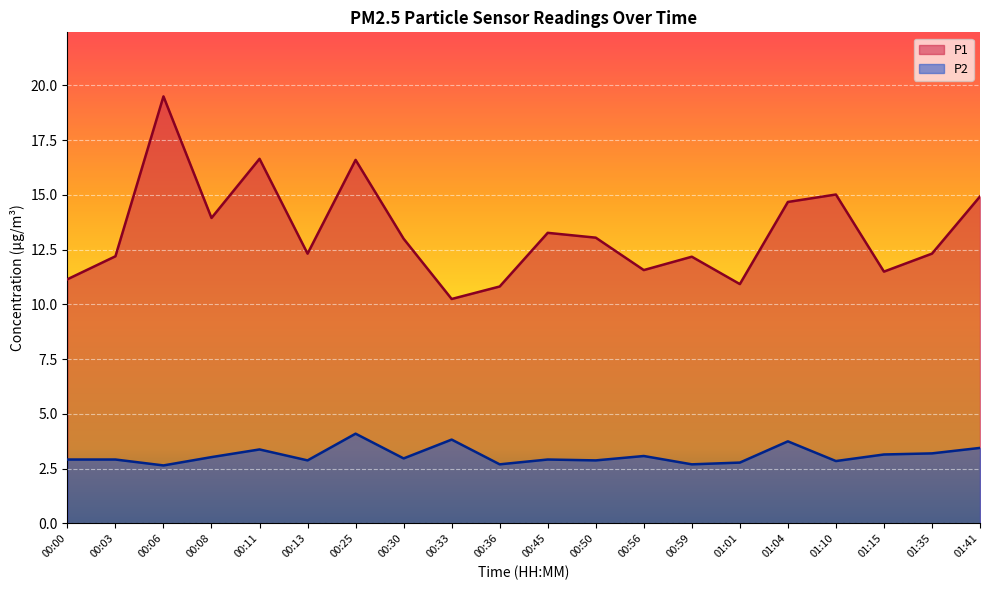

True or false: P2 and P1 cross at least once.

False